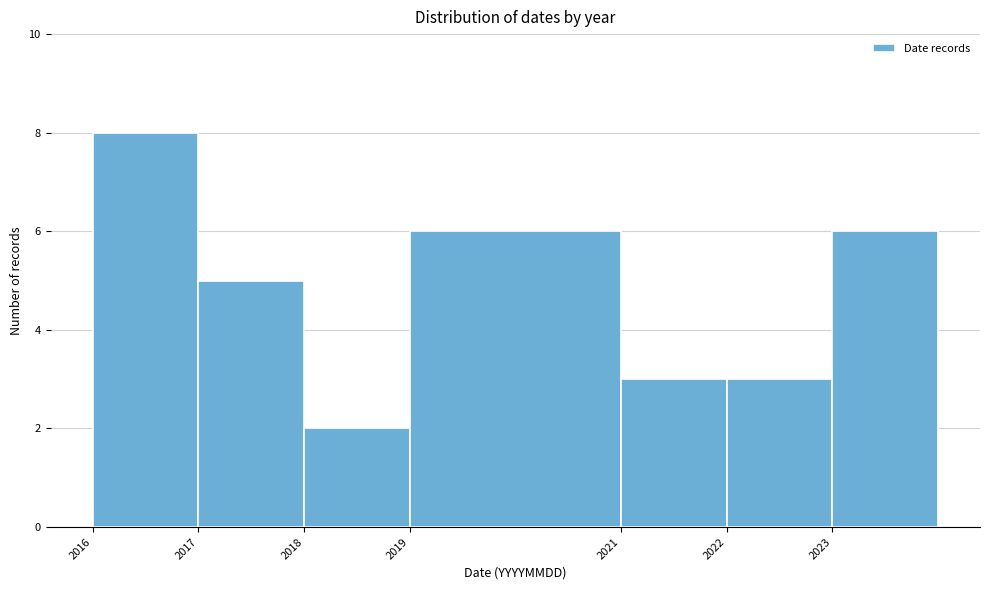

Reading left to right, extract all data points from this chart.

8	5	2	6	3	3	6